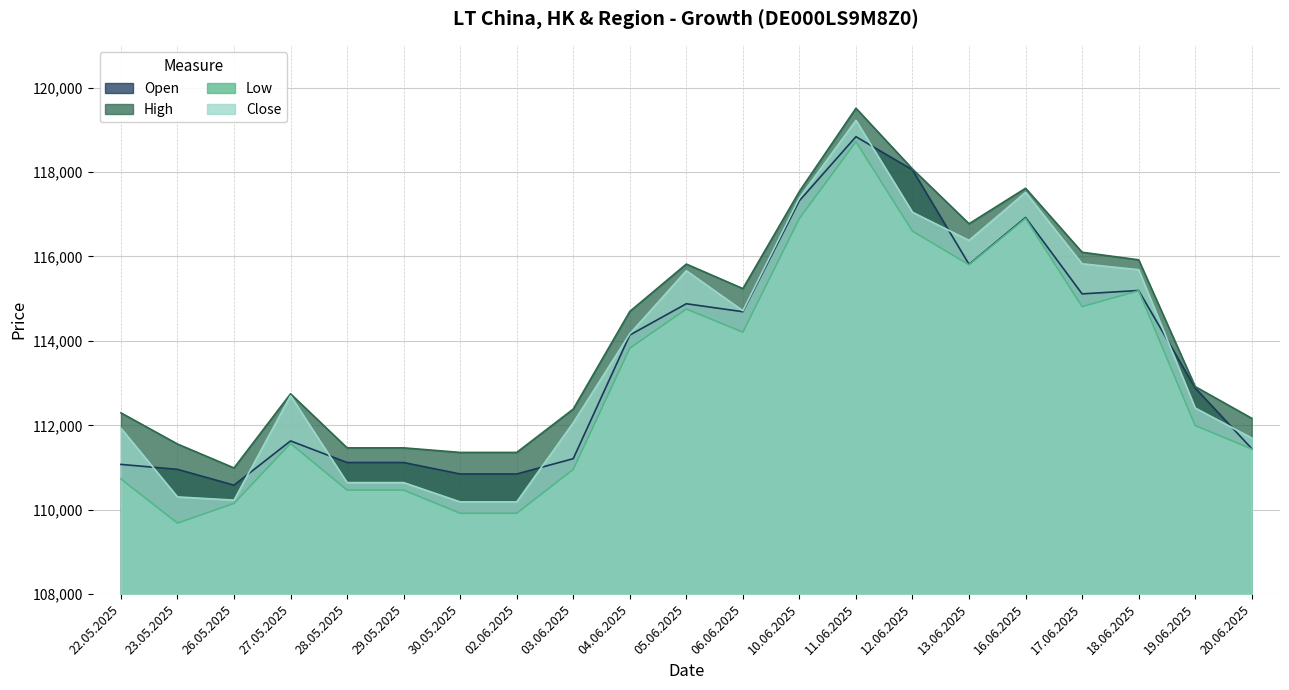

What is the label of the 2nd point from the left?

23.05.2025